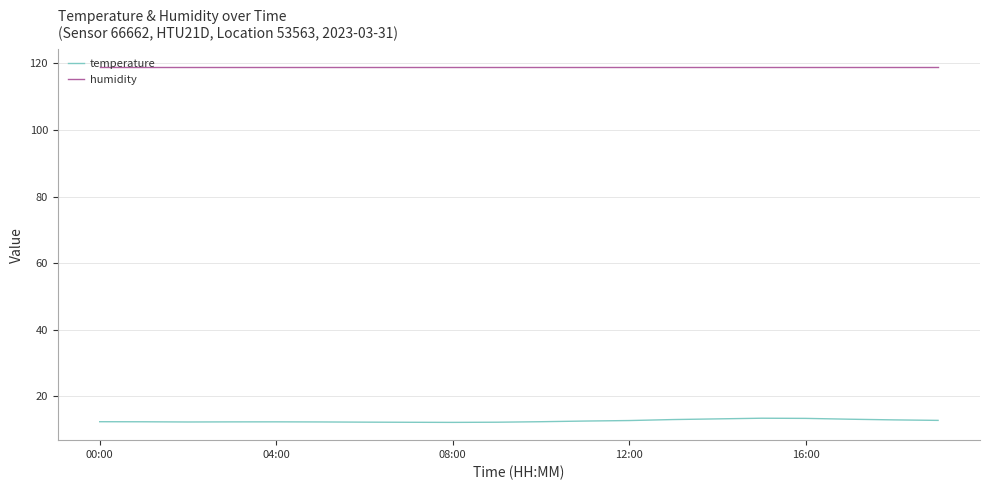

Which series has the widest spread of values?

temperature